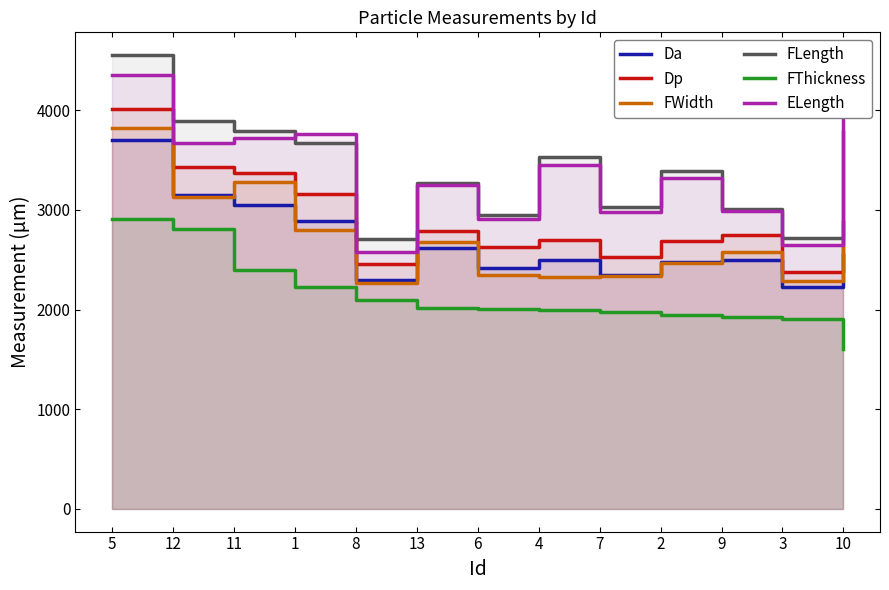

True or false: Da and FLength intersect in this chart.

False